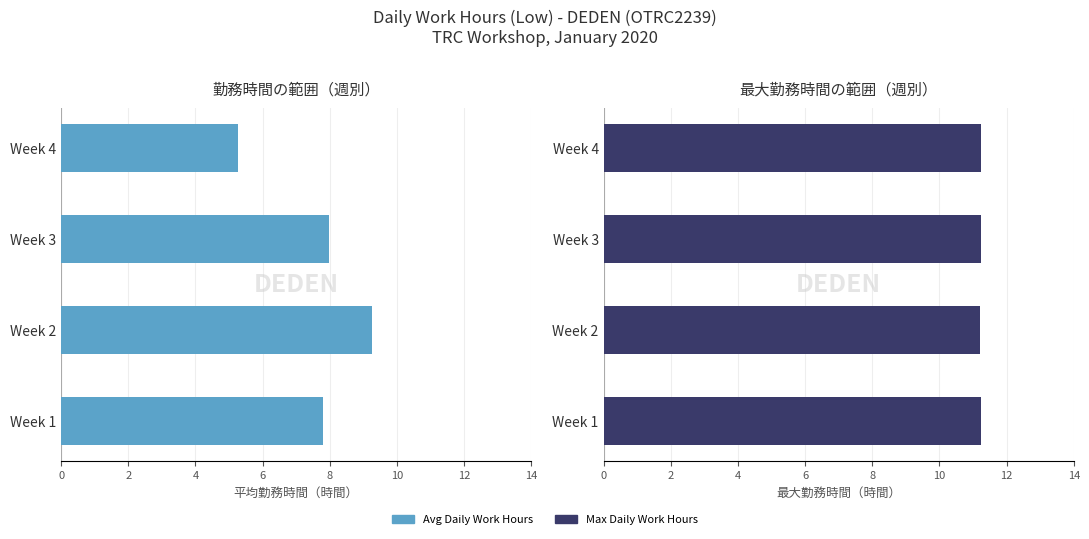

Reading right to left, extract all data points from this chart.

Avg Daily Work Hours: 5.3	8.0	9.3	7.8
Max Daily Work Hours: 11.2	11.2	11.2	11.2